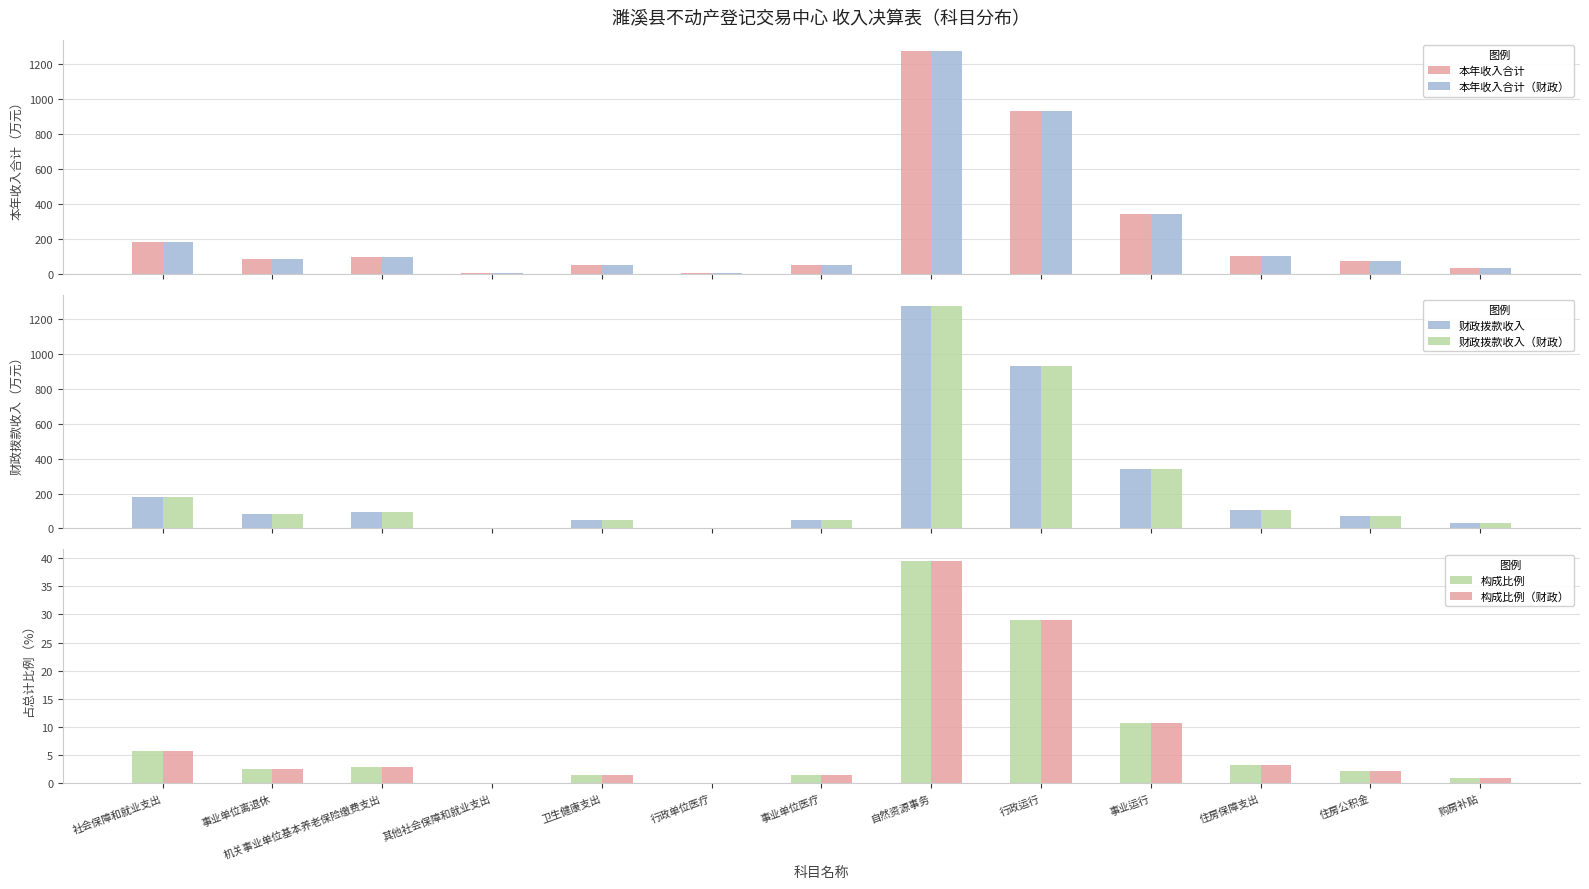

Count the number of categories in the chart.

13